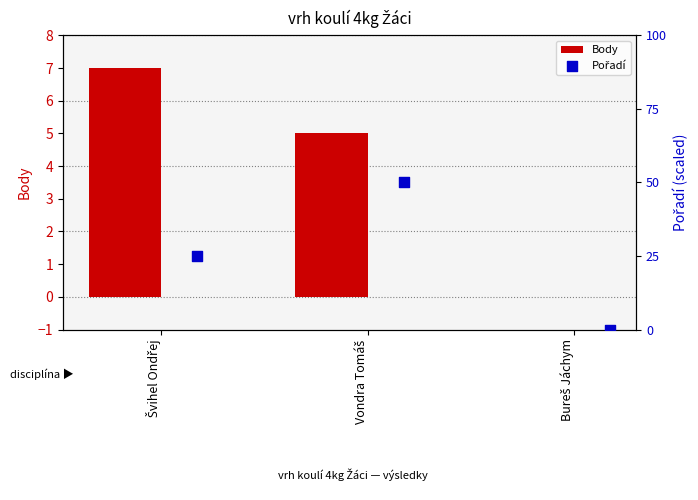

What are all the series names shown in the legend?

Body, Pořadí